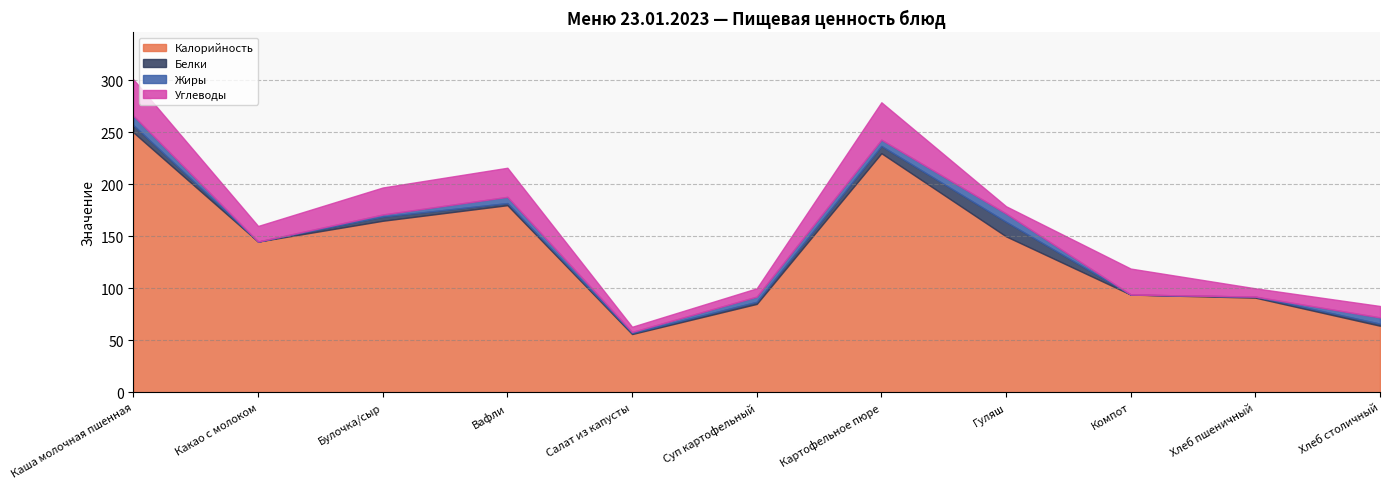

How many lines are shown in the chart?

4